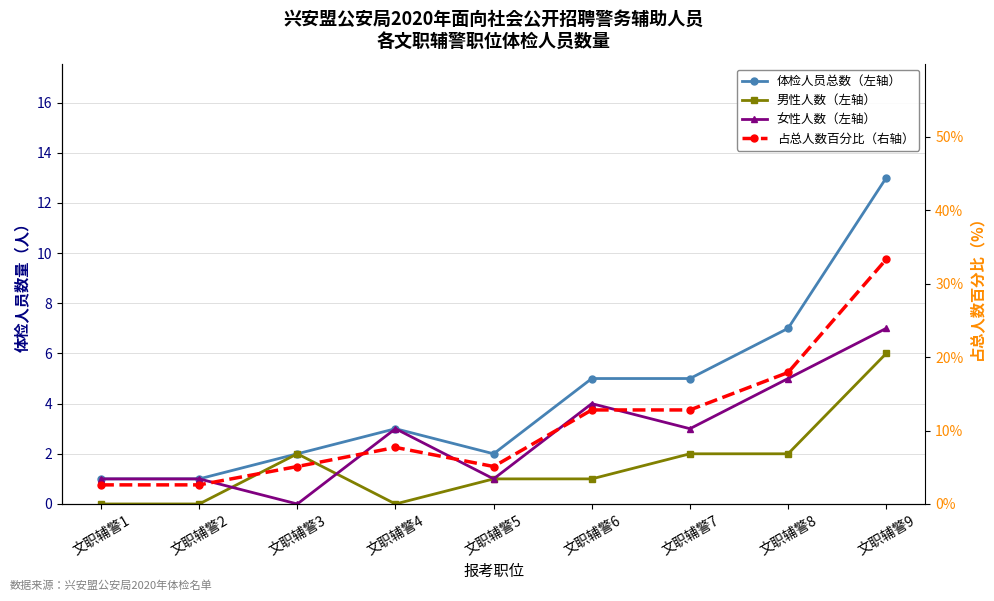

At which category is the sum across all series the highest?

文职辅警9